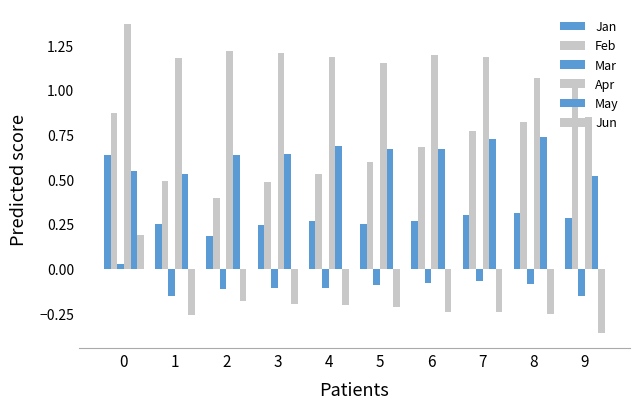

Reading right to left, what are all the values shown in this chart?

Jan: 9=0.3	8=0.3	7=0.3	6=0.3	5=0.2	4=0.3	3=0.2	2=0.2	1=0.2	0=0.6
Feb: 9=1.0	8=0.8	7=0.8	6=0.7	5=0.6	4=0.5	3=0.5	2=0.4	1=0.5	0=0.9
Mar: 9=-0.2	8=-0.1	7=-0.1	6=-0.1	5=-0.1	4=-0.1	3=-0.1	2=-0.1	1=-0.2	0=0.0
Apr: 9=0.8	8=1.1	7=1.2	6=1.2	5=1.2	4=1.2	3=1.2	2=1.2	1=1.2	0=1.4
May: 9=0.5	8=0.7	7=0.7	6=0.7	5=0.7	4=0.7	3=0.6	2=0.6	1=0.5	0=0.5
Jun: 9=-0.4	8=-0.3	7=-0.2	6=-0.2	5=-0.2	4=-0.2	3=-0.2	2=-0.2	1=-0.3	0=0.2